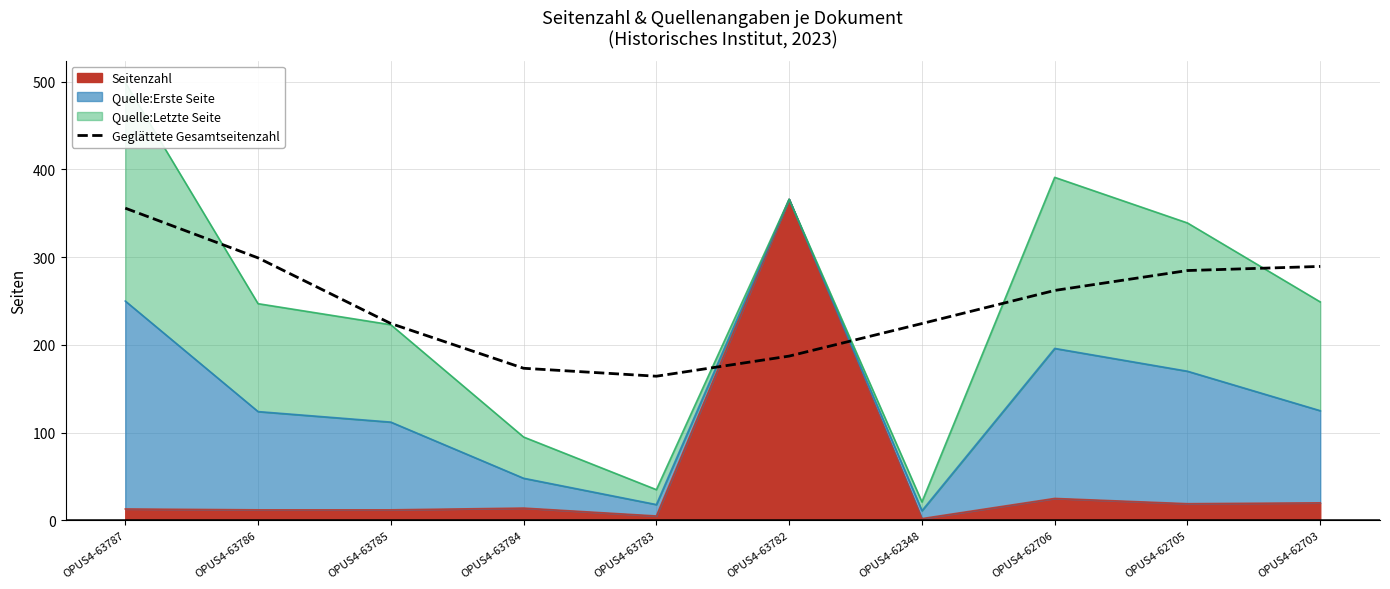

Which has a higher value, OPUS4-62706 or OPUS4-63784?

OPUS4-62706